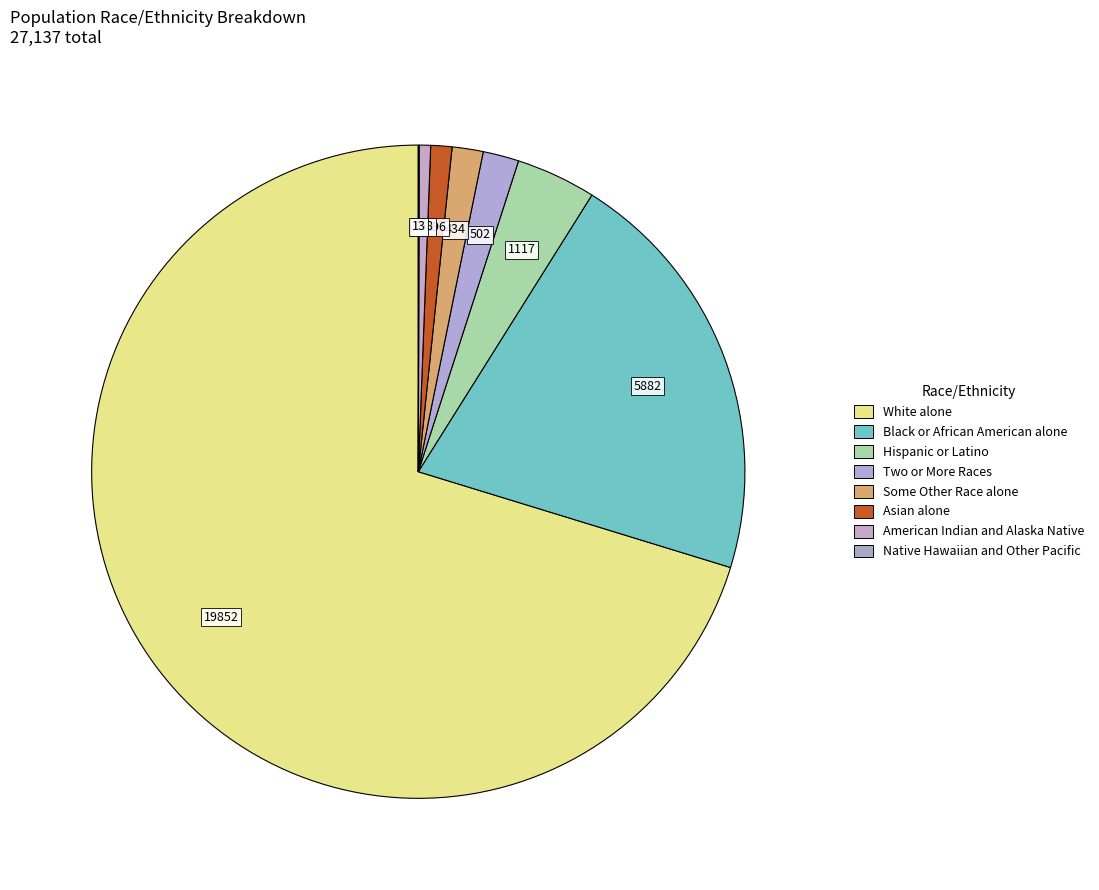

Do Black or African American alone and American Indian and Alaska Native together represent more than half of the pie?

No